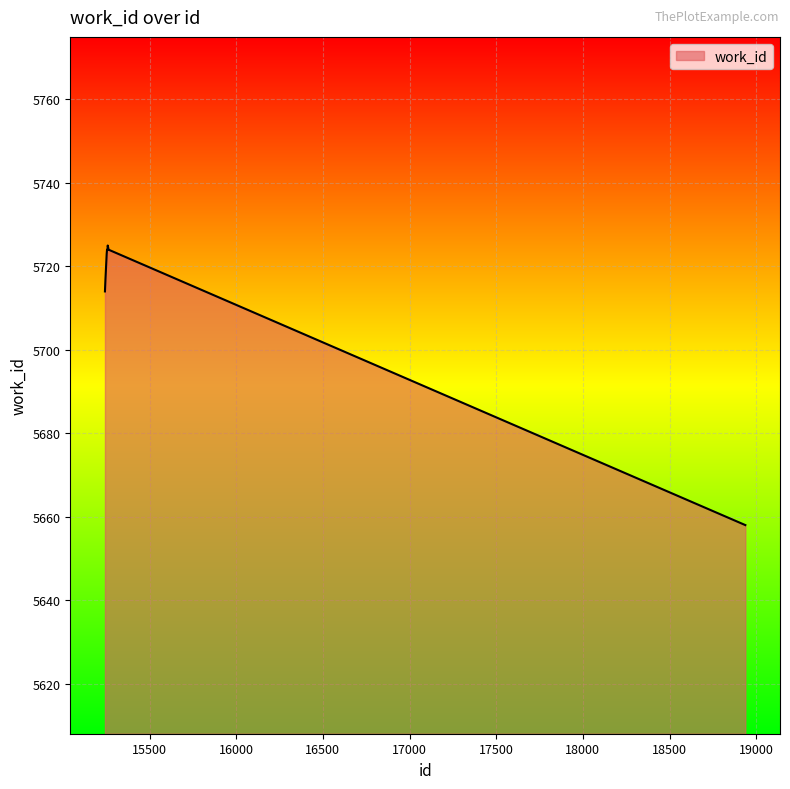

What is the difference between the maximum and minimum values?

67